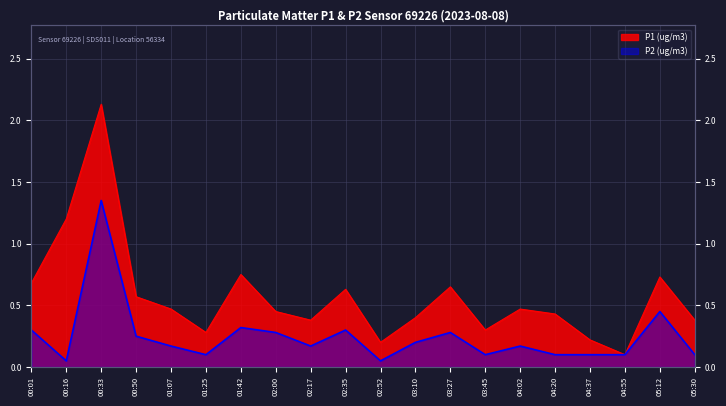

At which label is P2 closest to 0?

00:16